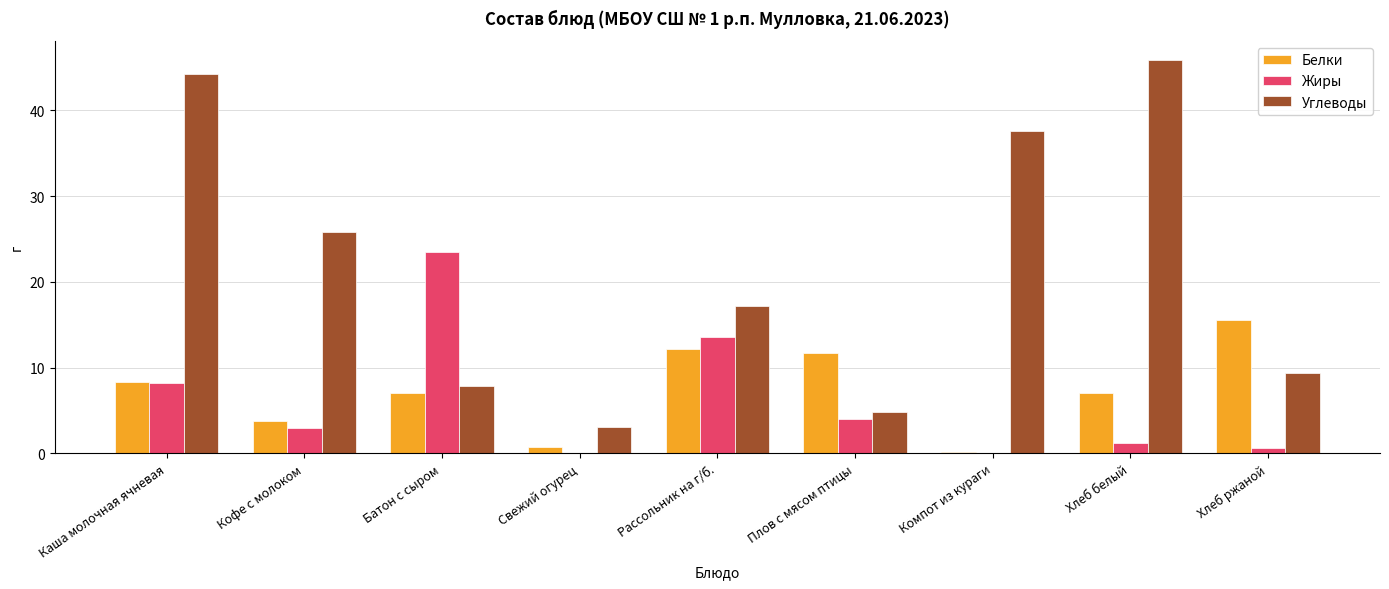

Which series changed the most between Каша молочная ячневая and Кофе с молоком?

Углеводы